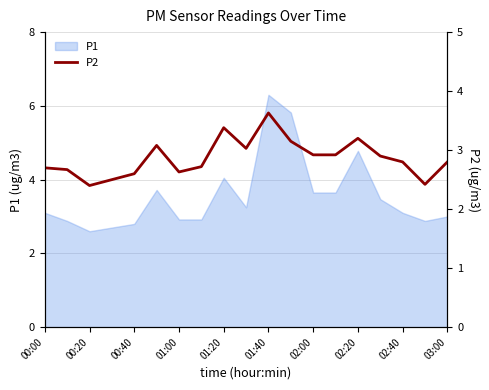

The value of P1 at 01:20 is 4.0. True or false?

True